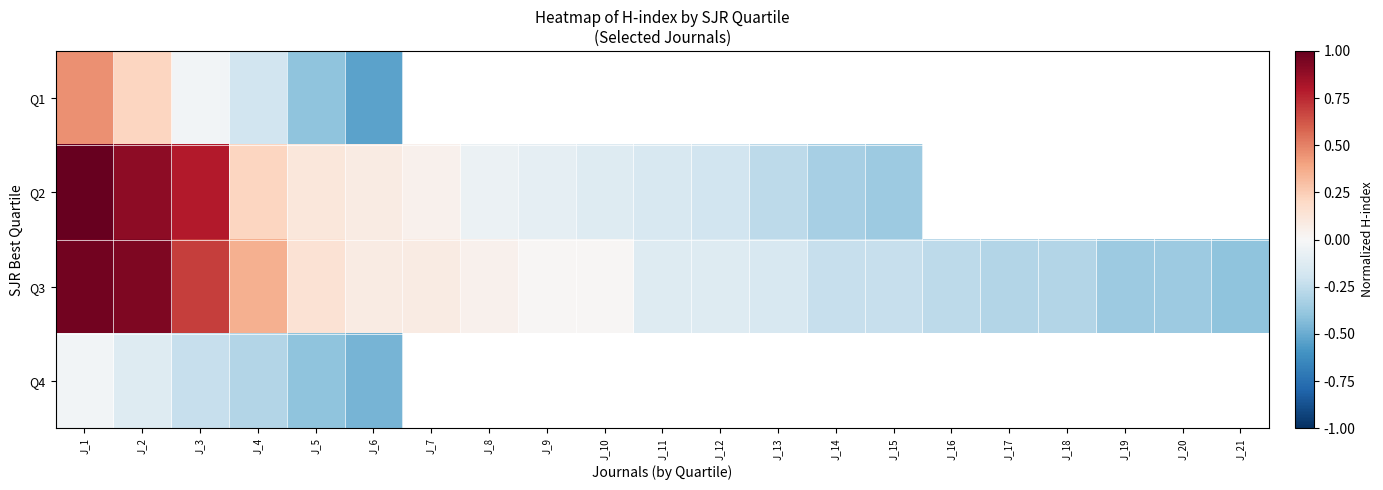

Rank the series at J_4 from highest to lowest value.

Q3, Q2, Q1, Q4